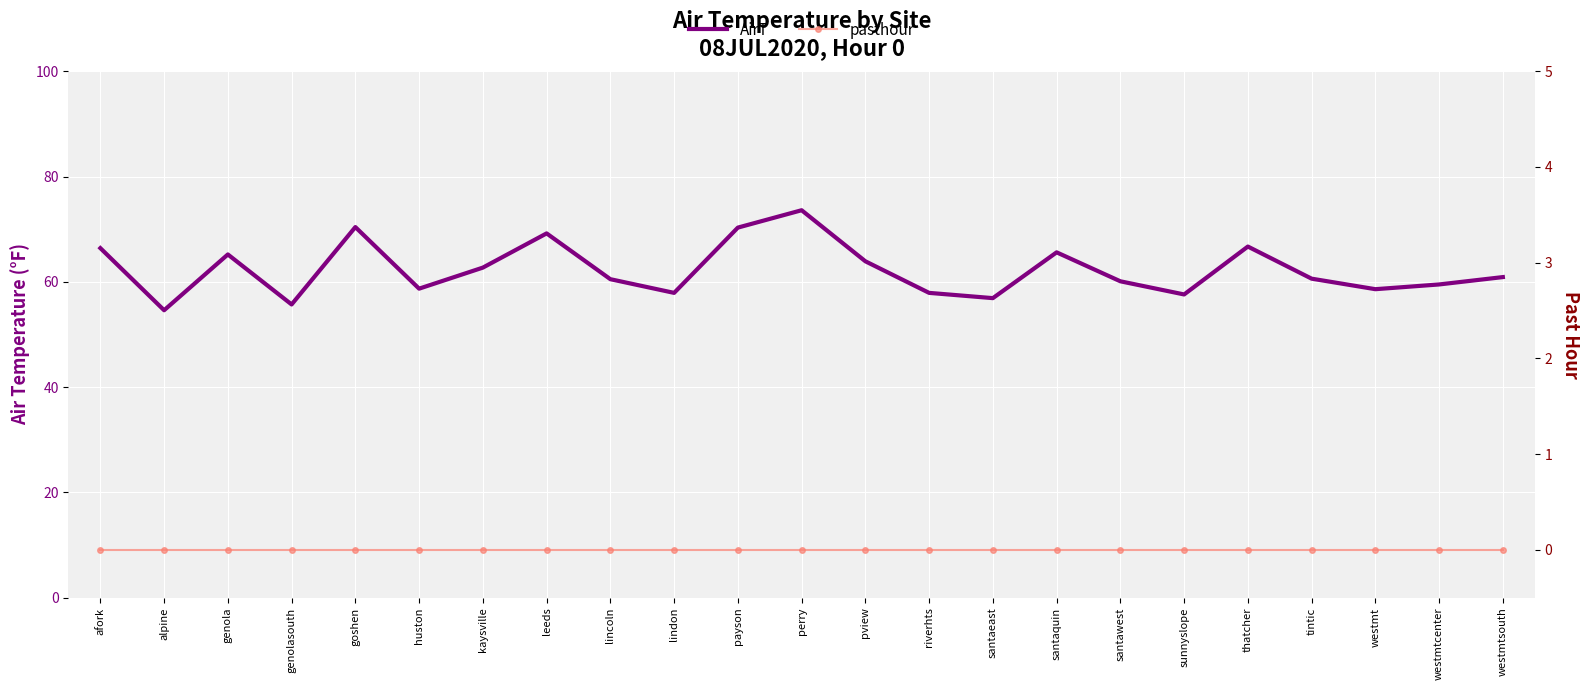

At which label does AirT reach its minimum?

alpine